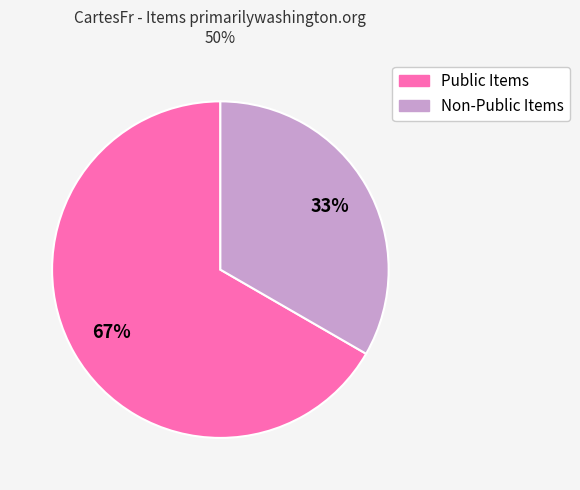

Is there a majority slice in this chart?

Yes